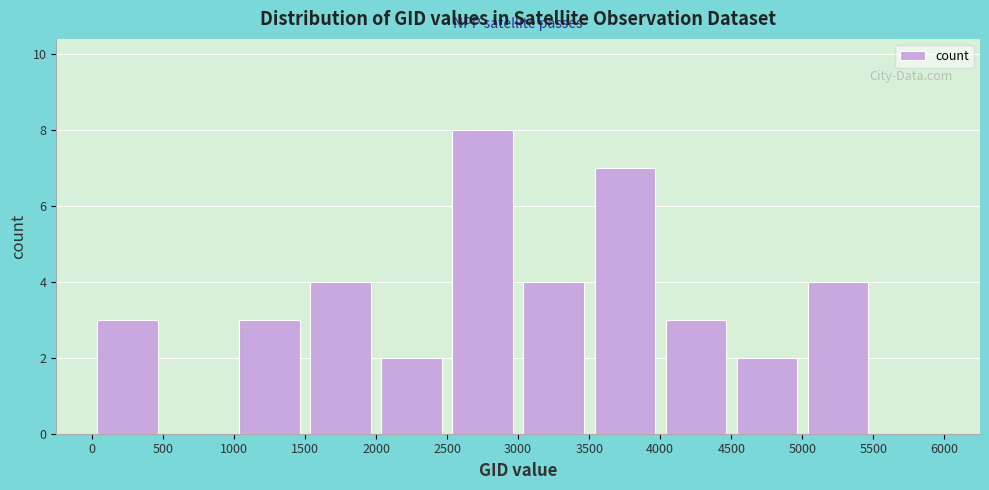

Reading left to right, list every bar in this chart as the range it spans on the x-axis followed by its height. The values are not printed on the chart, so give them approximately, as read against the axis.

0 to 500: 3
500 to 1000: 0
1000 to 1500: 3
1500 to 2000: 4
2000 to 2500: 2
2500 to 3000: 8
3000 to 3500: 4
3500 to 4000: 7
4000 to 4500: 3
4500 to 5000: 2
5000 to 5500: 4
5500 to 6000: 0